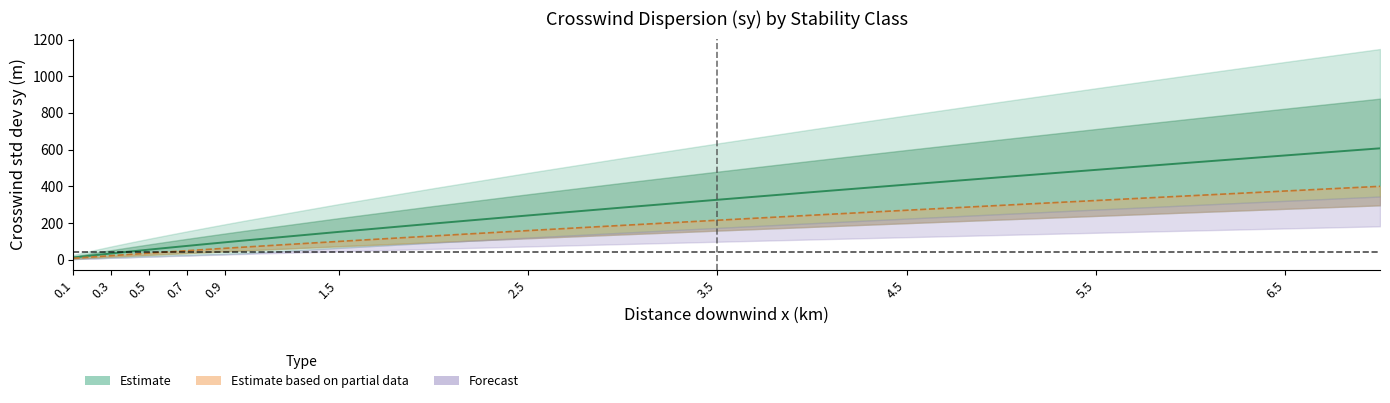

True or false: Class C (center) and Class D cross at least once.

False